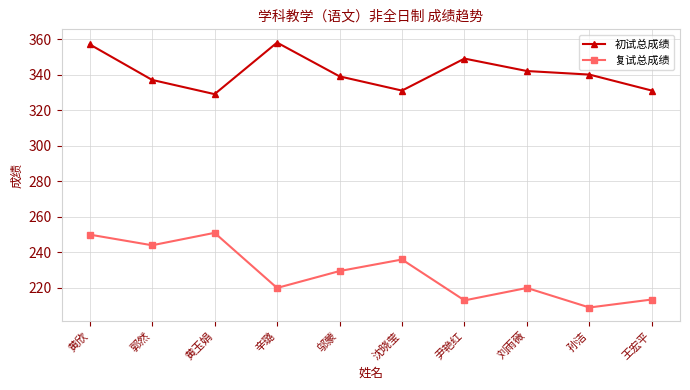

True or false: 初试总成绩 and 复试总成绩 intersect in this chart.

False